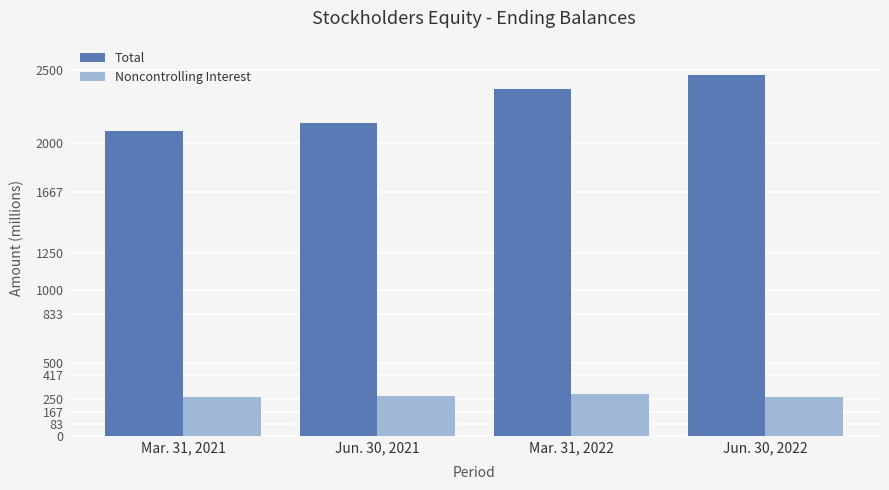

How many bars are there in total?

8